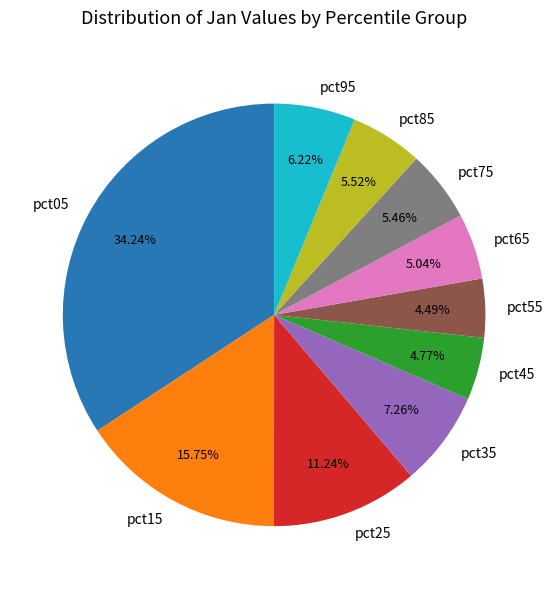

Is there a majority slice in this chart?

No